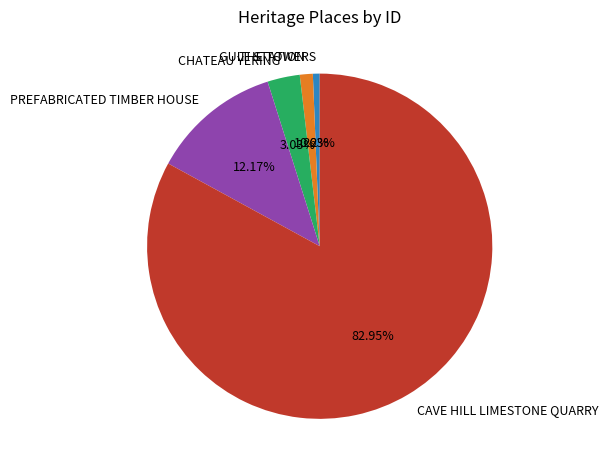

What percentage is the CHATEAU YERING slice, to the nearest percent?

3%